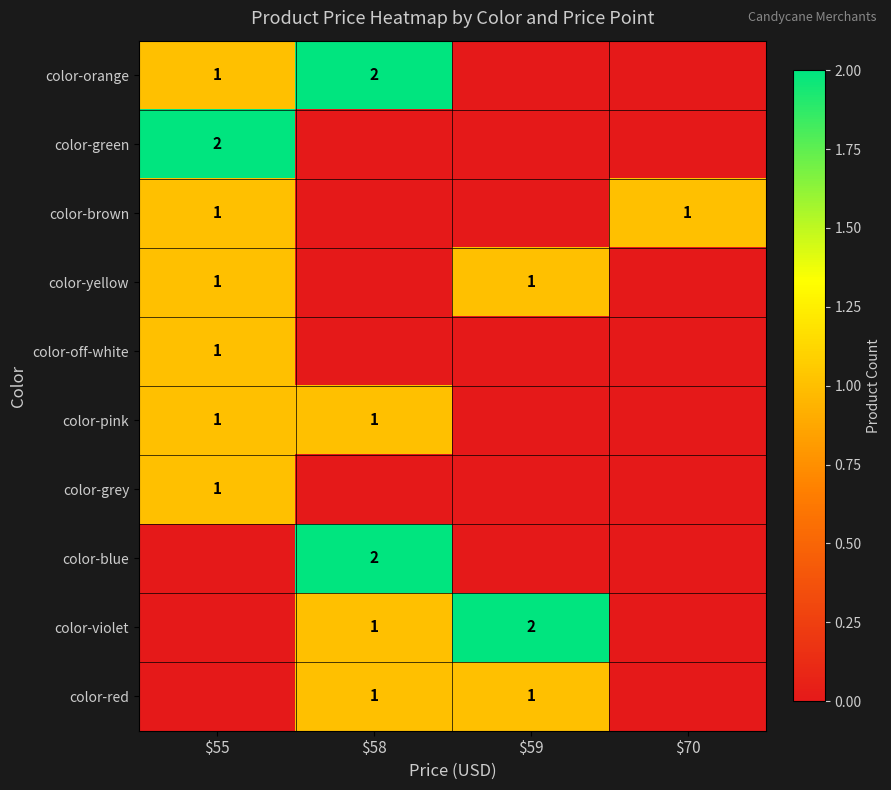

The value of color-violet at $59 is 2. True or false?

True